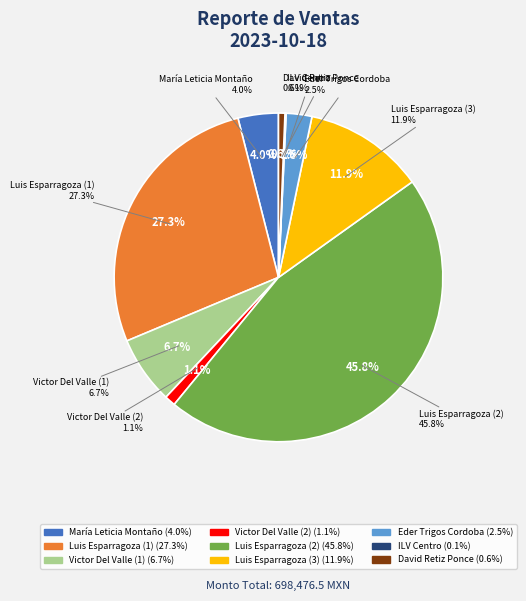

Is the sum of María Leticia Montaño and Victor Del Valle (1) greater than half?

No